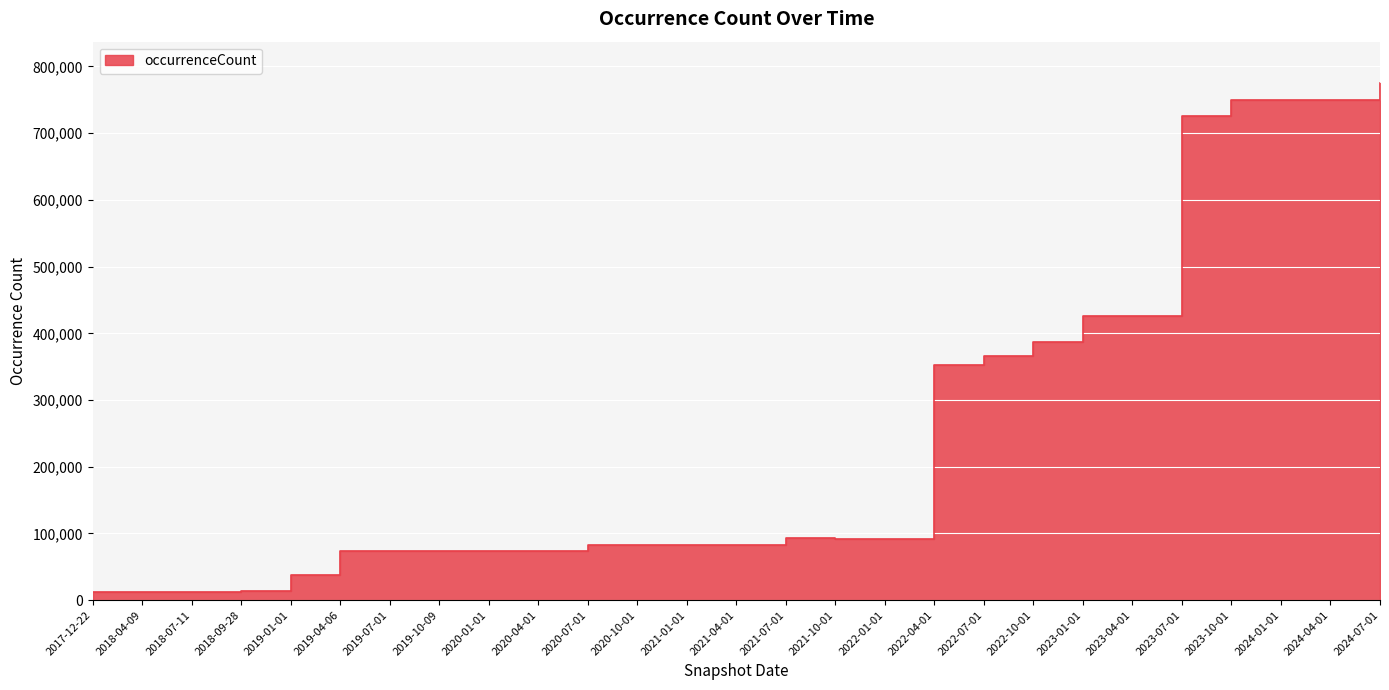

What is the value of the 15th point from the left?

93542